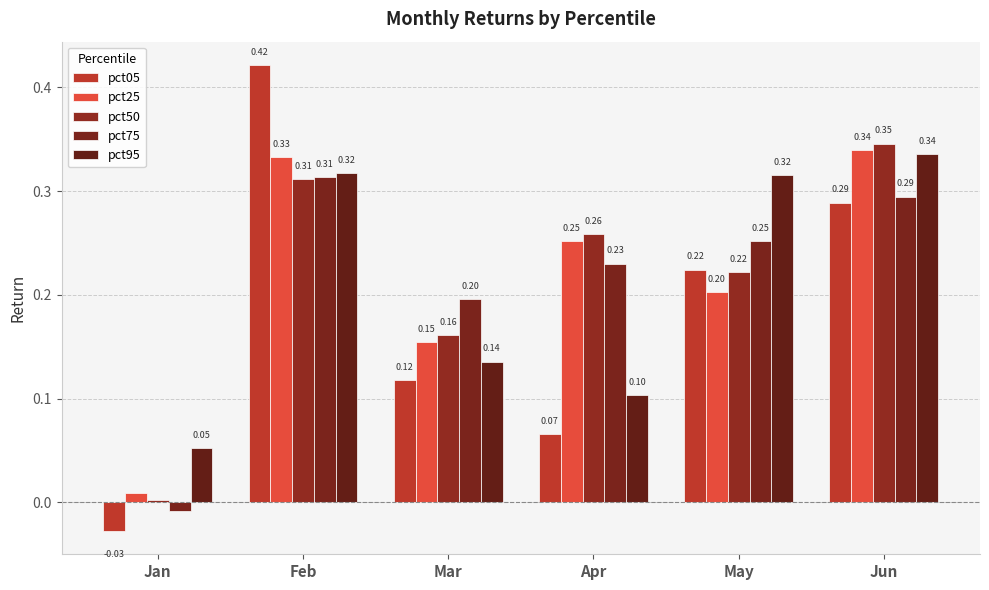

Is it true that pct50 equals 0.0 at Jan?

True